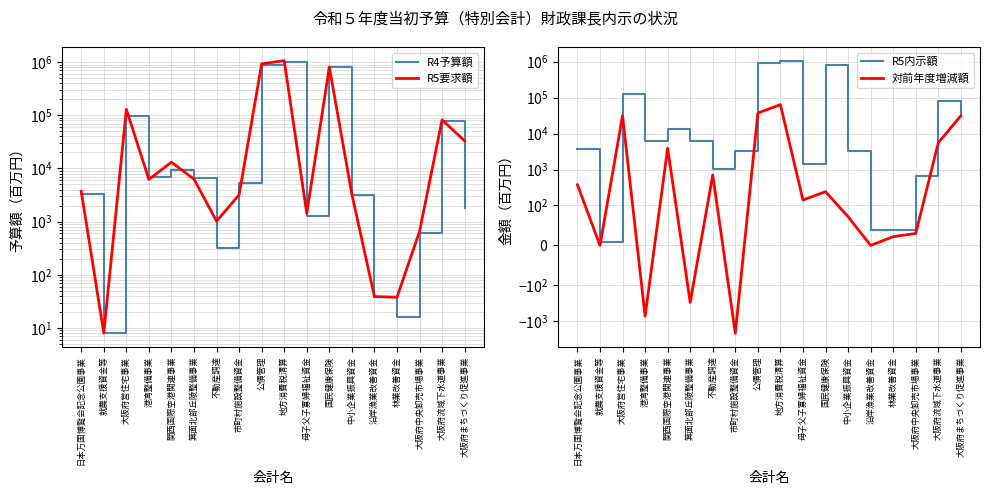

List the series in order of their peak value, lowest first.

対前年度増減額, R4予算額, R5要求額, R5内示額